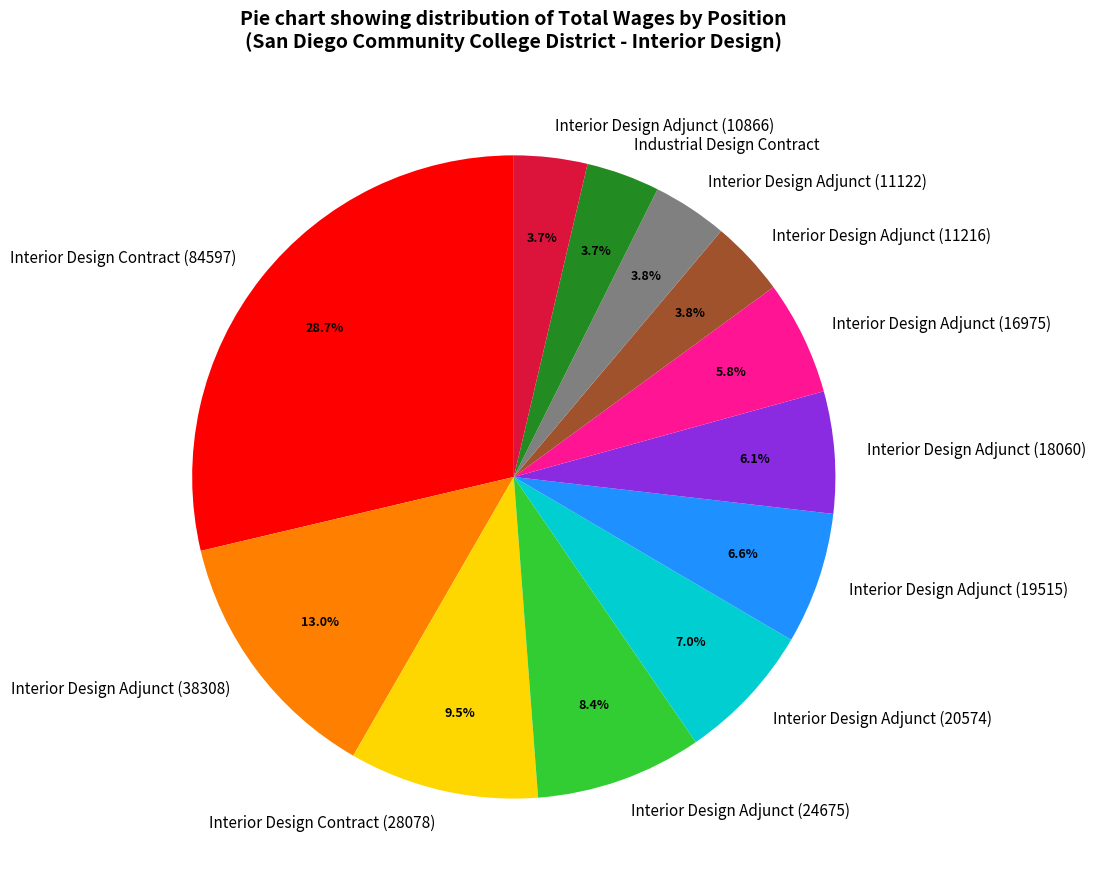

To the nearest percent, what portion does Interior Design Adjunct (16975) represent?

6%